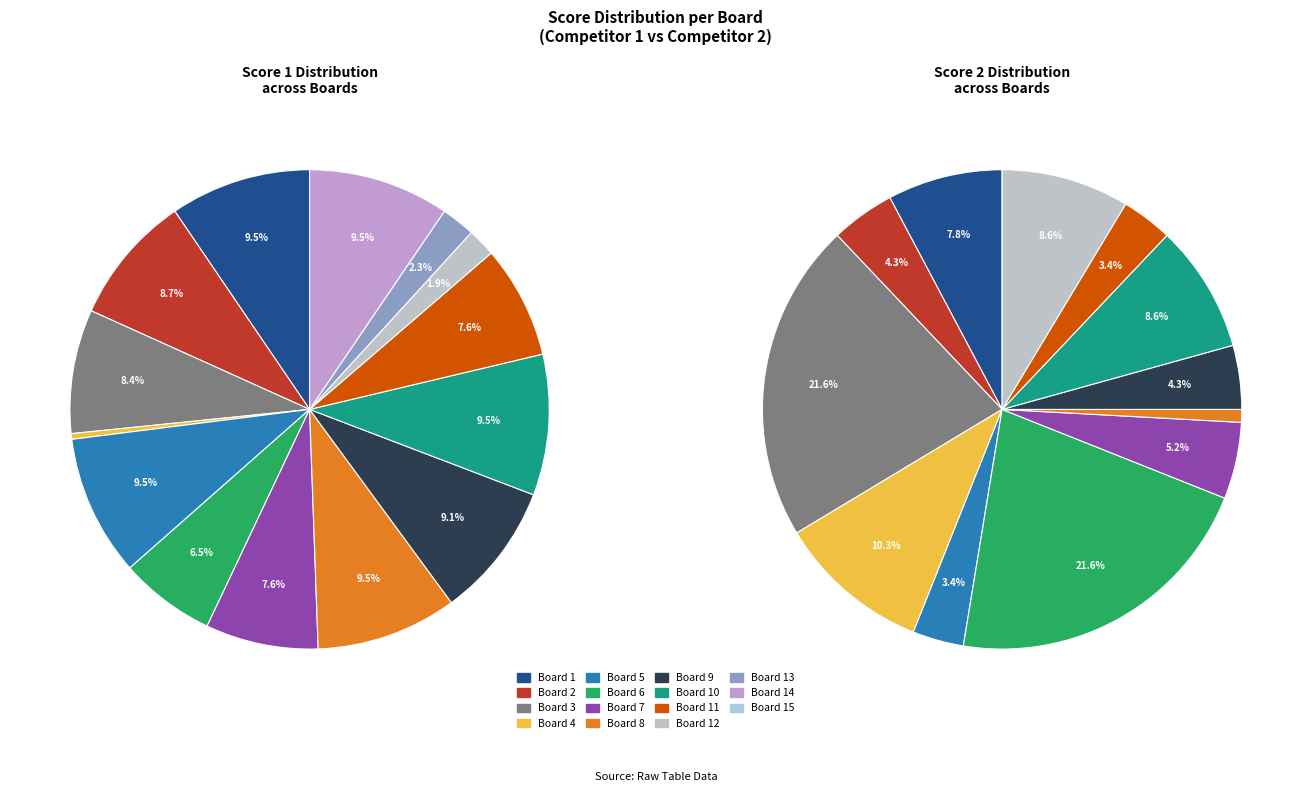

Which has a higher value, Board 1 or Board 6?

Board 1